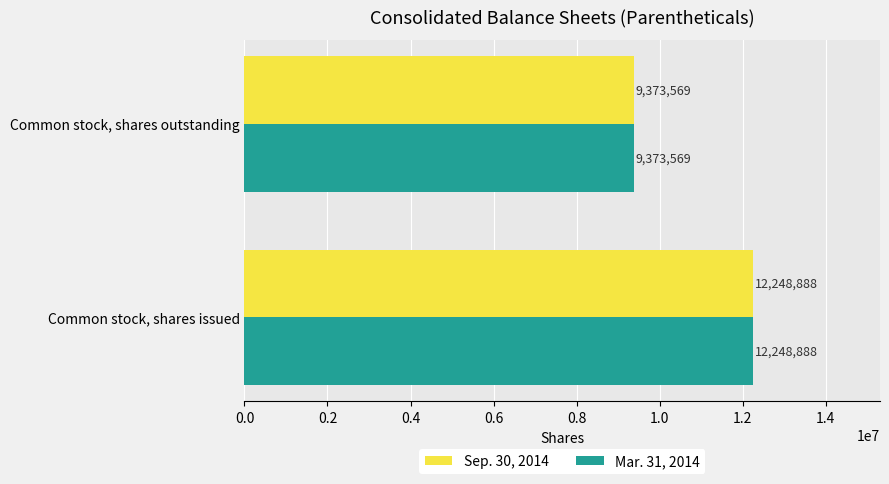

What value does the Mar. 31, 2014 series have at Common stock, shares outstanding?

9373569